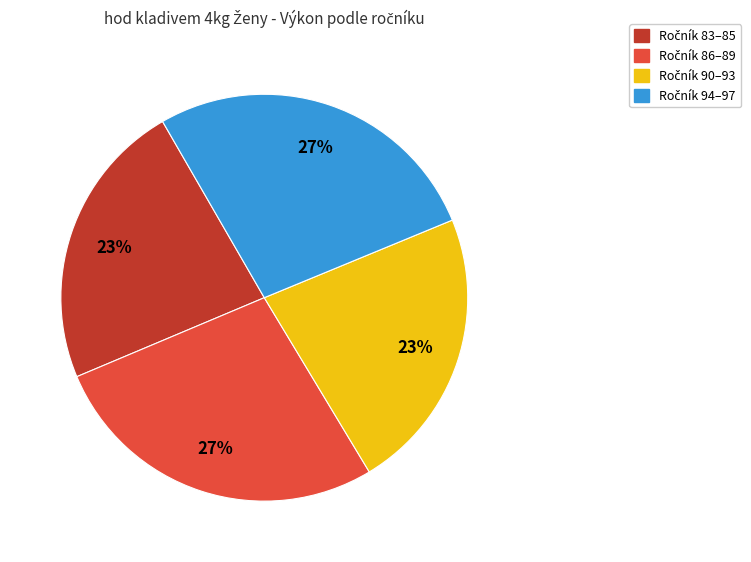

Does any single category account for the majority?

No